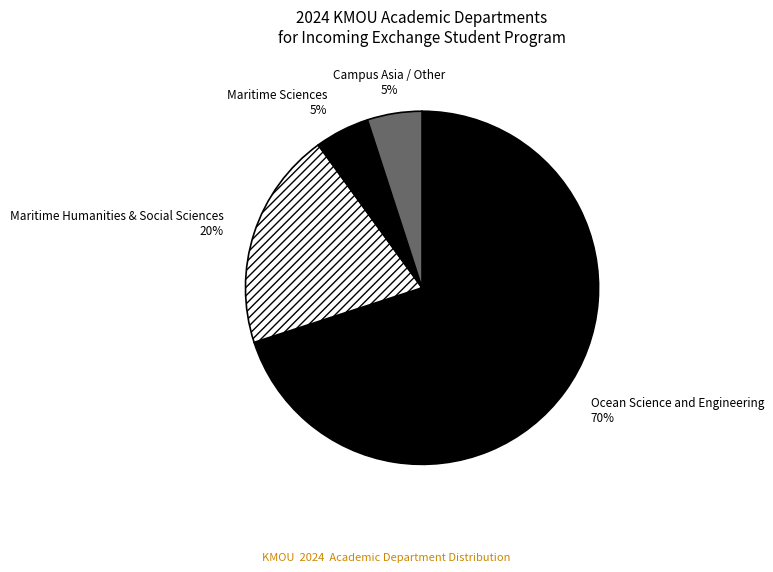

What is the largest slice in the pie chart?

Ocean Science and Engineering